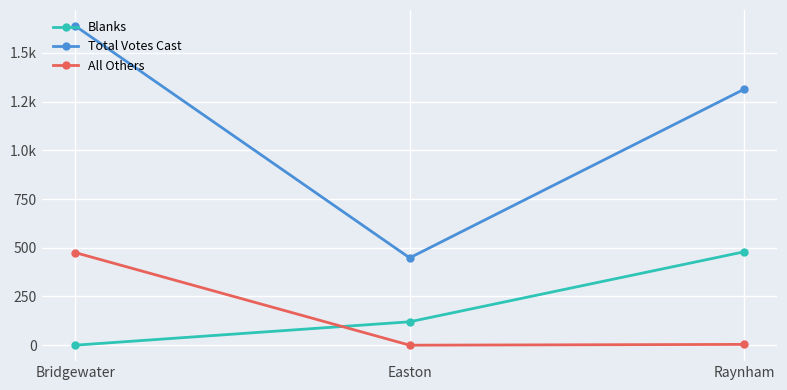

Reading left to right, list all the values displayed in this chart.

Blanks: 0	120	479
Total Votes Cast: 1638	448	1313
All Others: 475	0	4